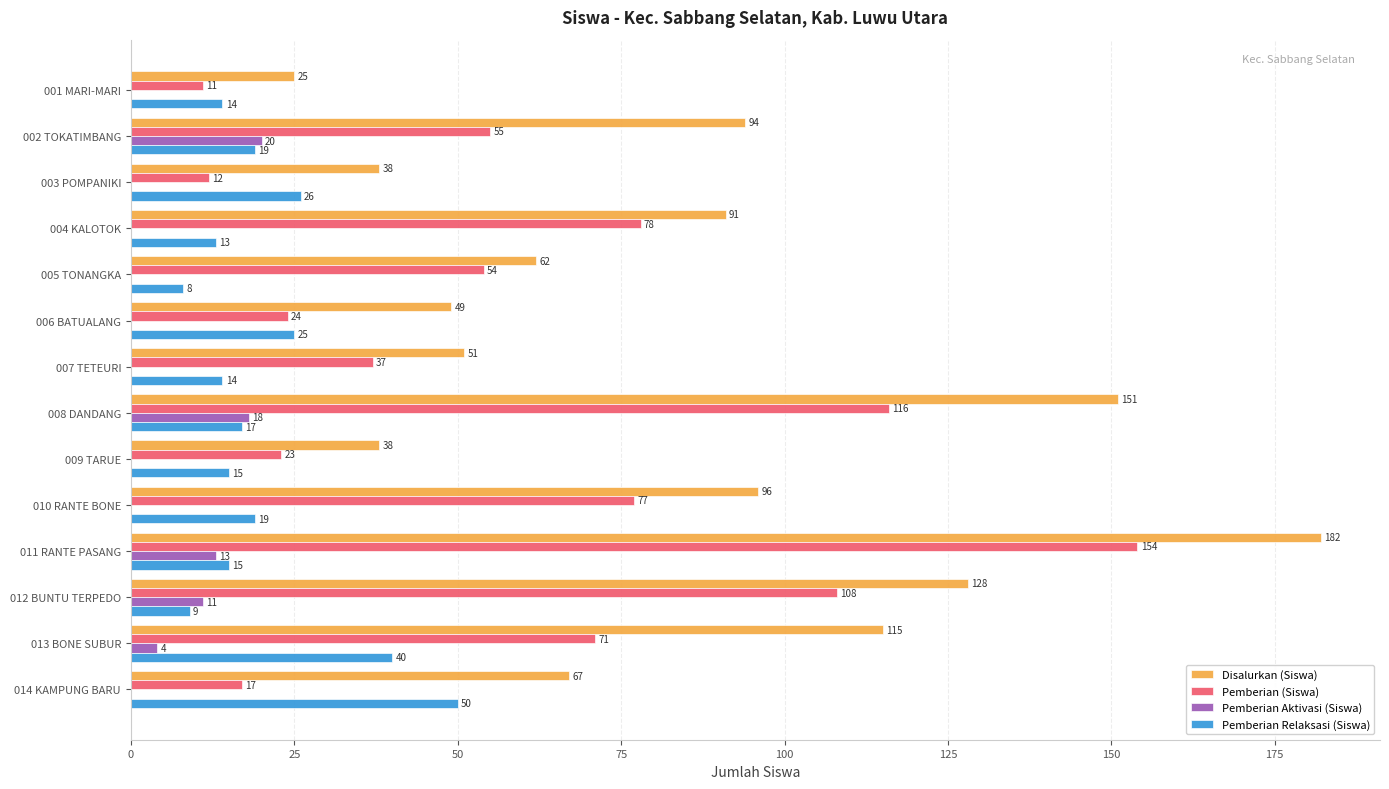

What is the maximum value for Disalurkan (Siswa)?

182